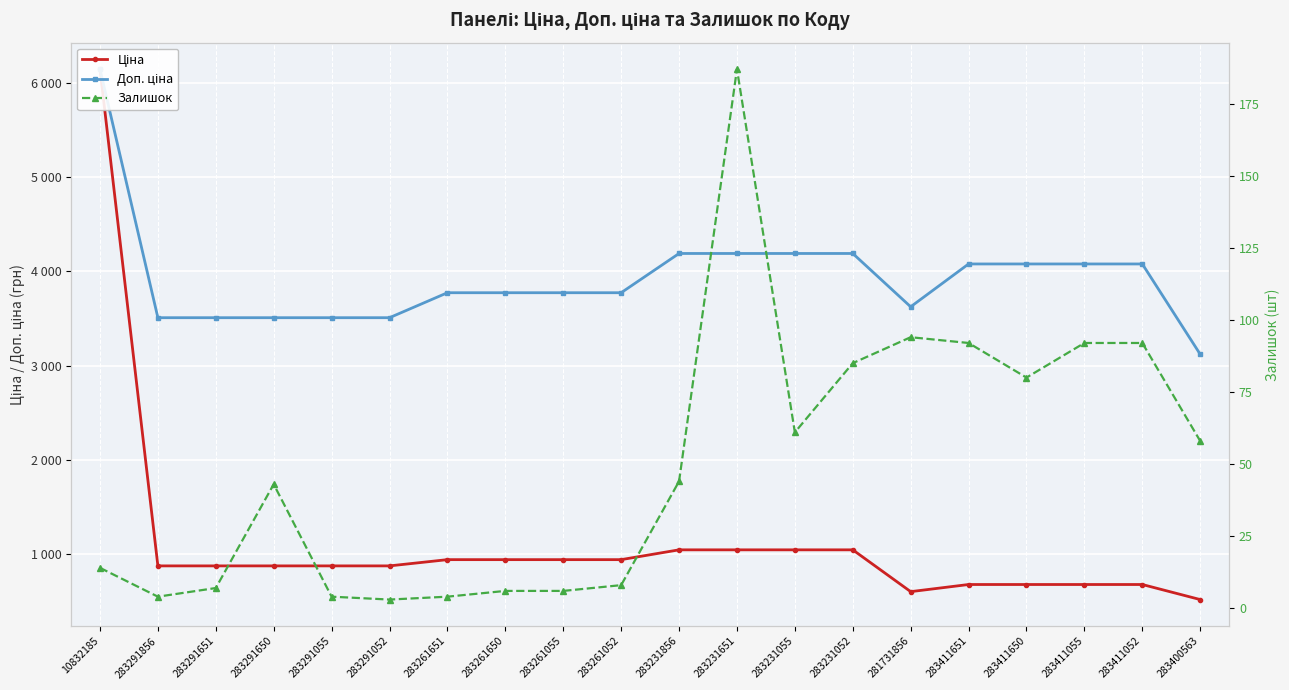

True or false: Доп. ціна and Ціна intersect in this chart.

False